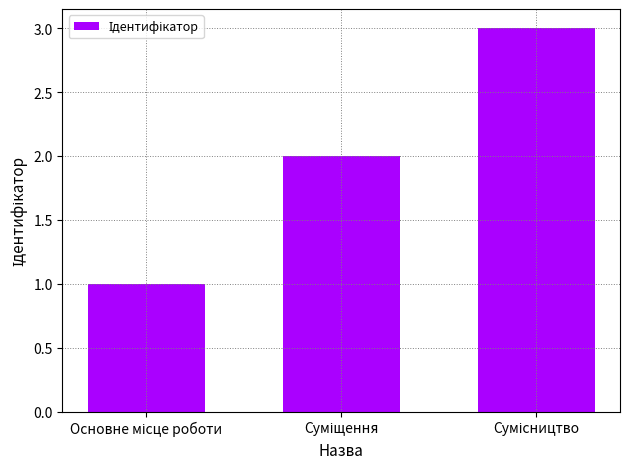

What is the value of the 1st bar from the left?

1